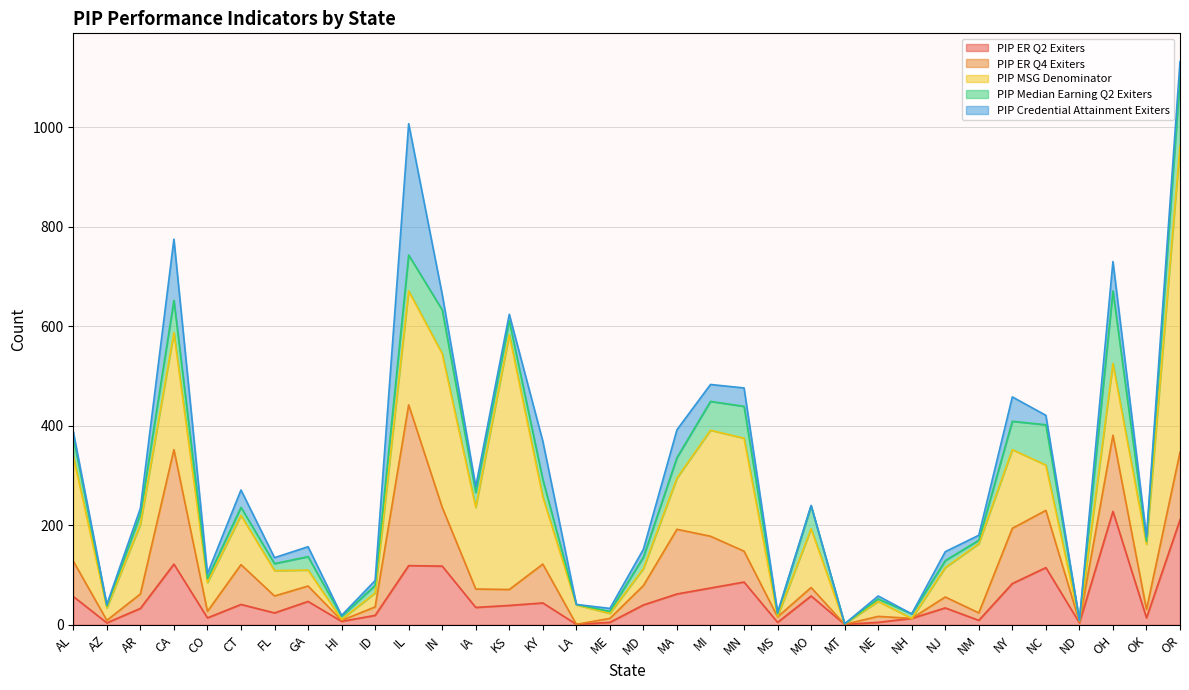

What is the difference between the highest and lowest values at CT?

83